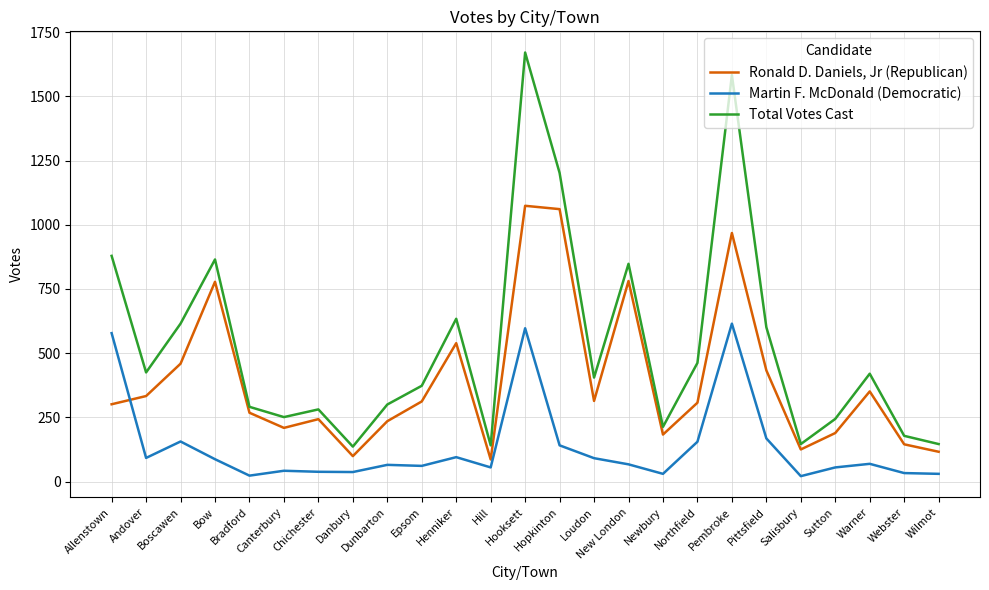

Is it true that Total Votes Cast equals 400 at New London?

False